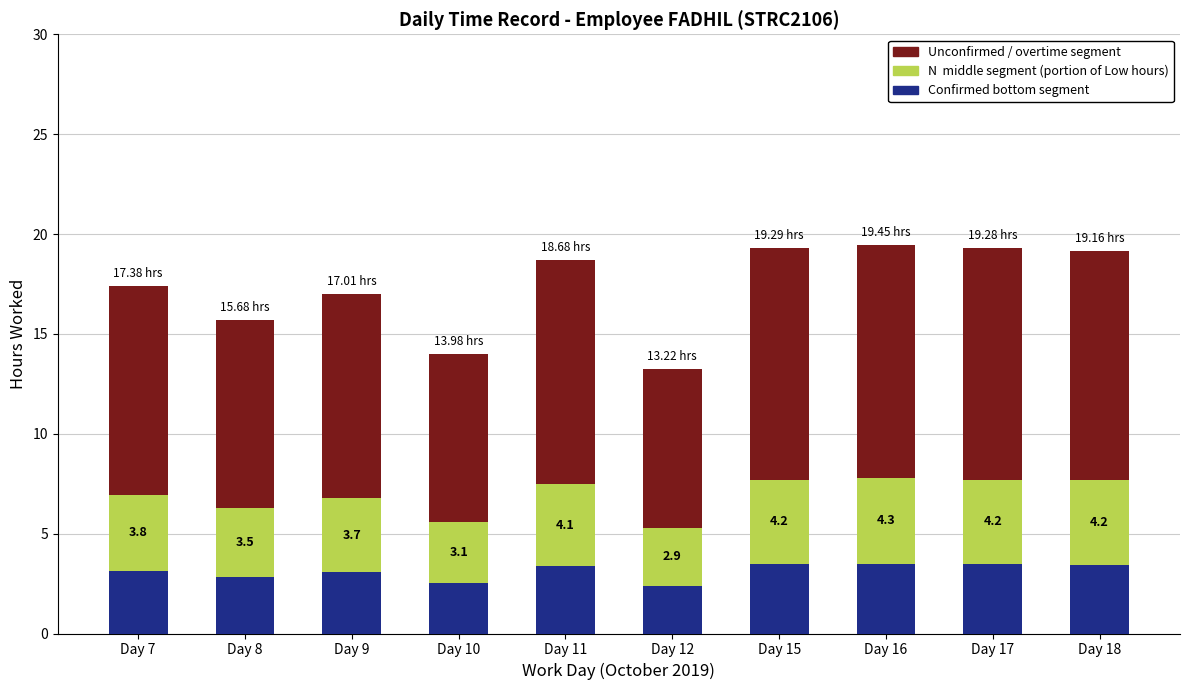

What is the total value across all series at Day 11?

18.7